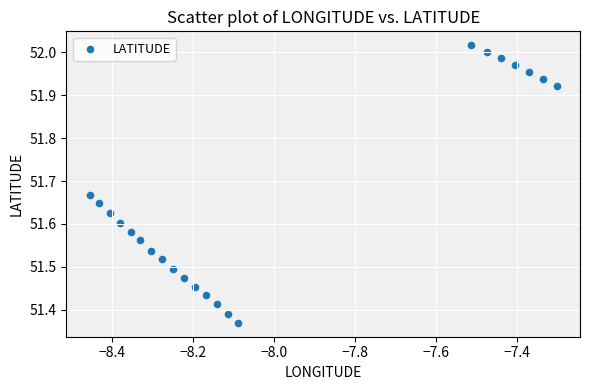

What is the range of Y values (max minus min)?

0.6